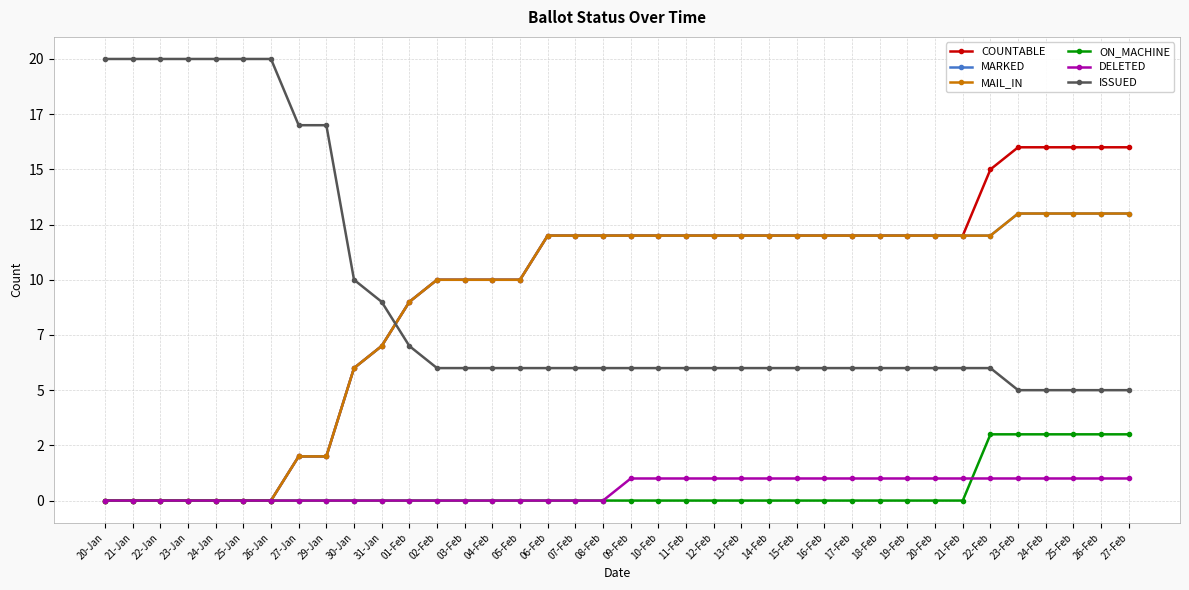

Where do MAIL_IN and ISSUED first cross each other?

31-Jan and 01-Feb